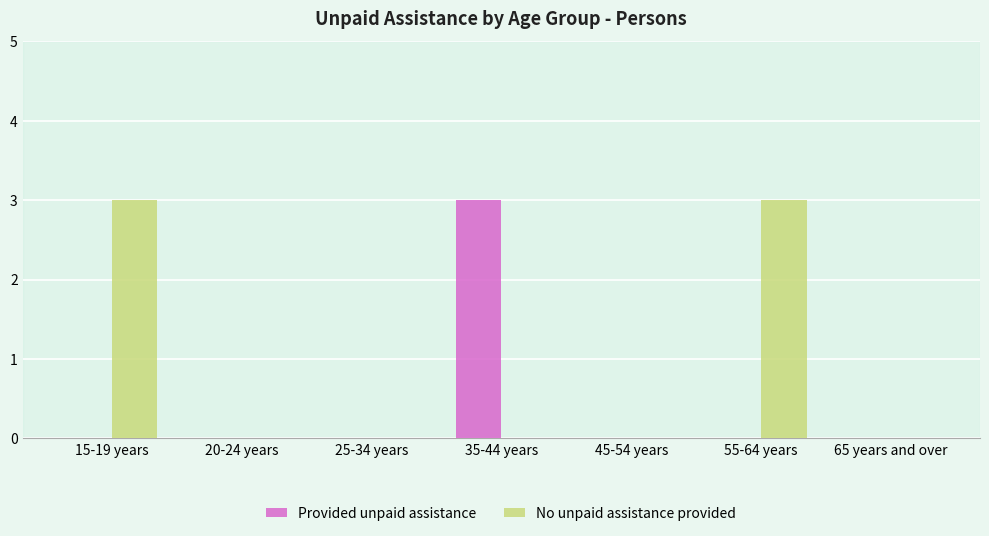

Reading left to right, extract all data points from this chart.

Provided unpaid assistance: 15-19 years=0	20-24 years=0	25-34 years=0	35-44 years=3	45-54 years=0	55-64 years=0	65 years and over=0
No unpaid assistance provided: 15-19 years=3	20-24 years=0	25-34 years=0	35-44 years=0	45-54 years=0	55-64 years=3	65 years and over=0